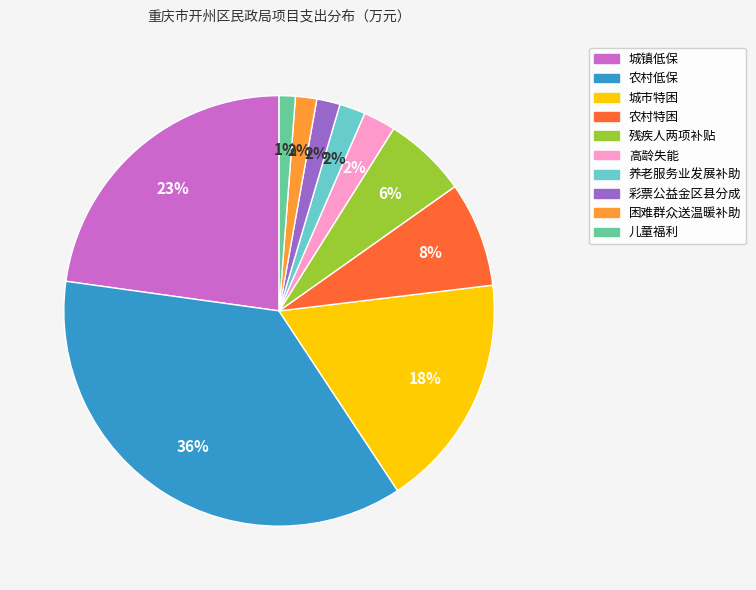

To the nearest percent, what portion does 养老服务业发展补助 represent?

2%